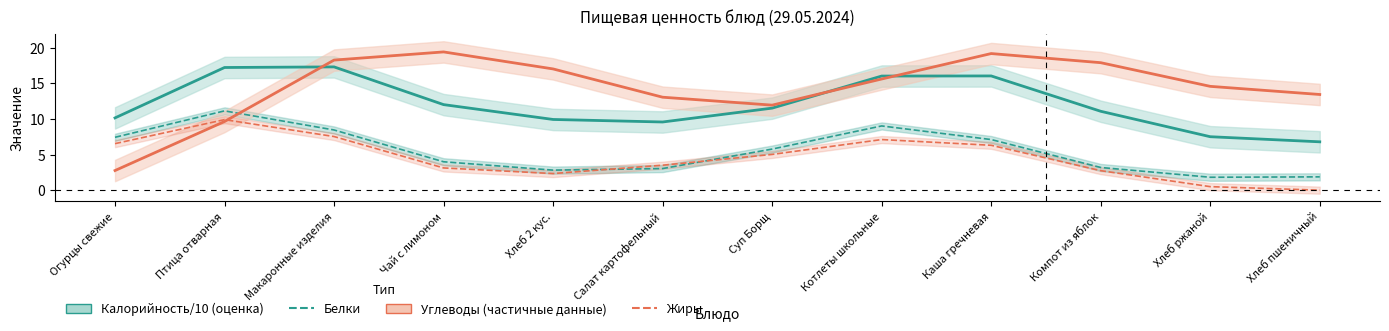

True or false: Калорийность/10 has a value of 12.0 at Чай с лимоном.

True